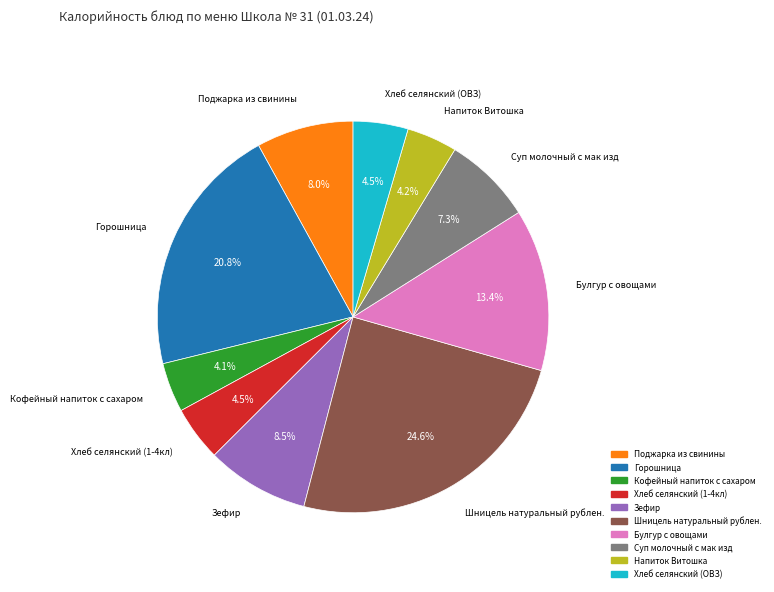

Which slice is the largest?

Шницель натуральный рублен.